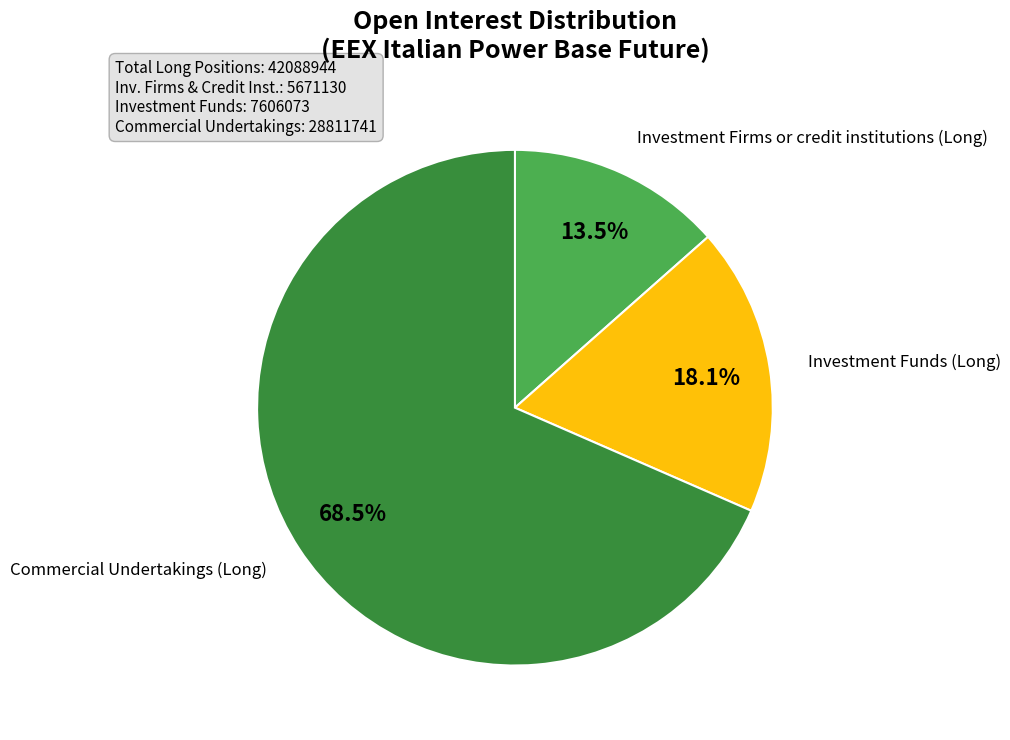

Does any single category account for the majority?

Yes